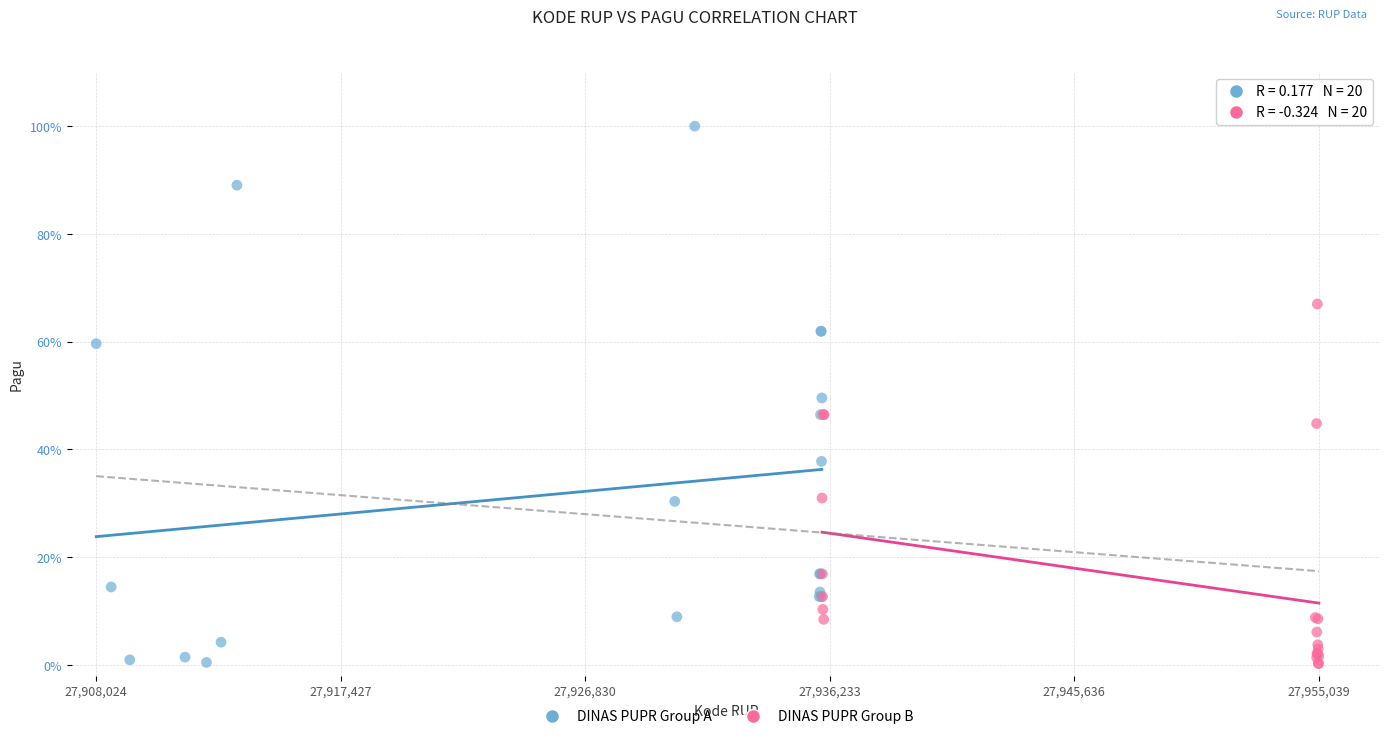

What are all the series names shown in the legend?

DINAS PUPR Group A, DINAS PUPR Group B